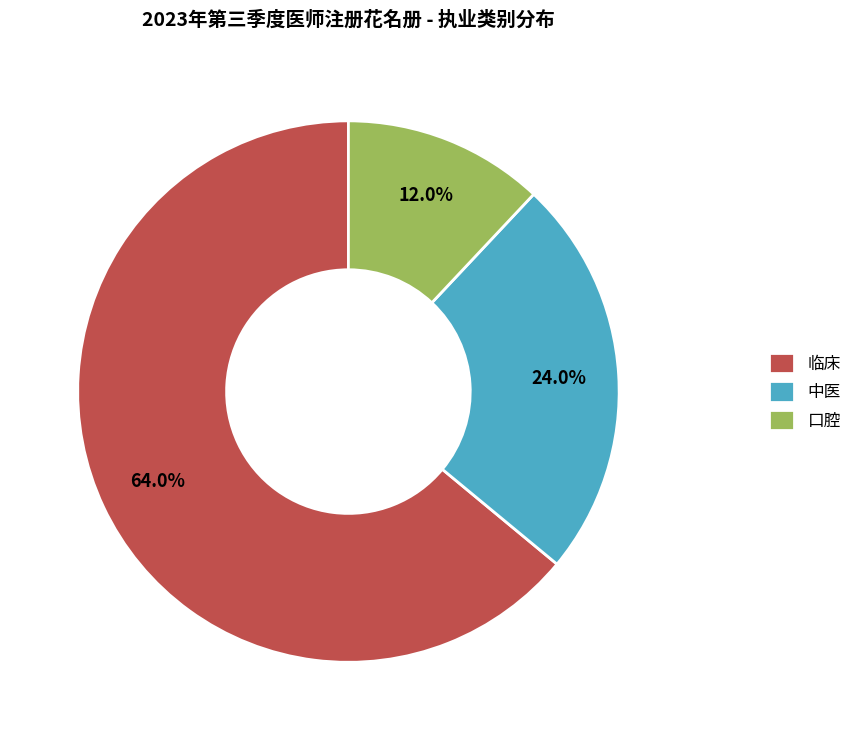

Which has a higher value, 临床 or 口腔?

临床